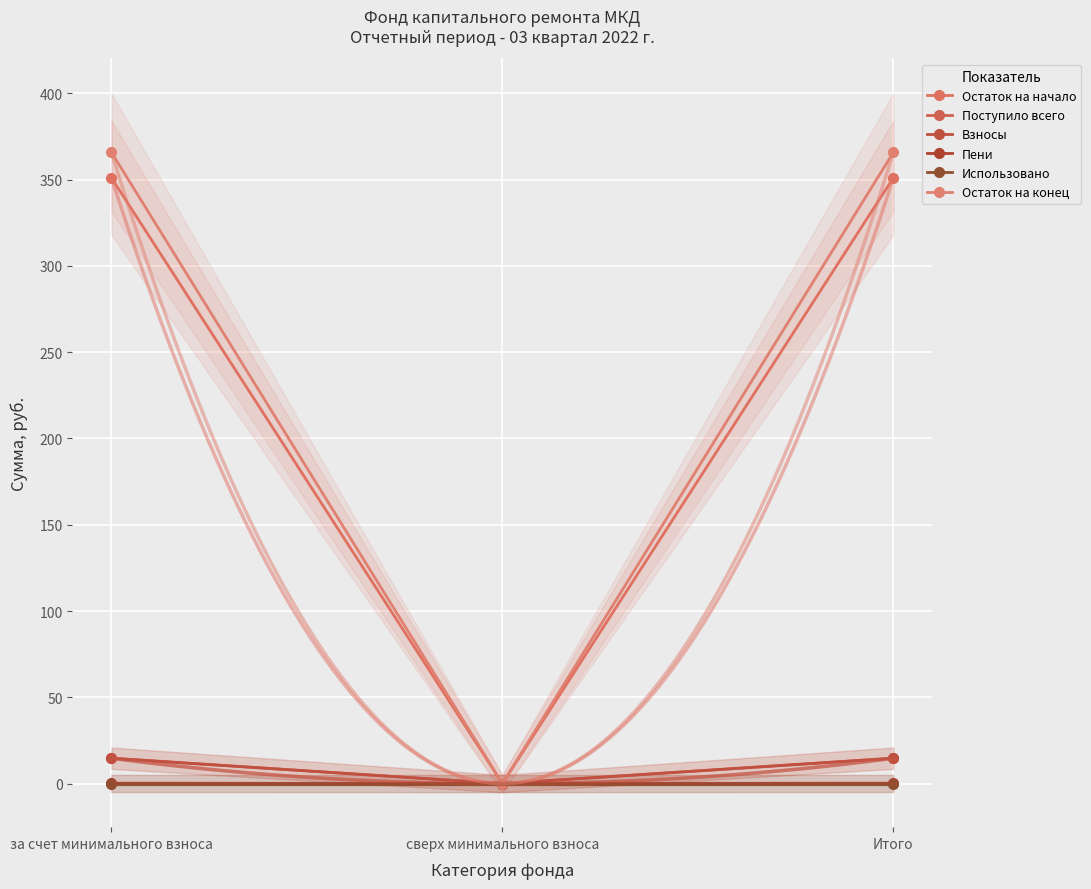

Reading left to right, transcribe all the data shown in this chart.

Остаток на начало: за счет минимального взноса=351.1	сверх минимального взноса=0.0	Итого=351.1
Поступило всего: за счет минимального взноса=14.8	сверх минимального взноса=0.0	Итого=14.8
Взносы: за счет минимального взноса=14.7	сверх минимального взноса=0.0	Итого=14.7
Пени: за счет минимального взноса=0.1	сверх минимального взноса=0.0	Итого=0.1
Использовано: за счет минимального взноса=0.0	сверх минимального взноса=0.0	Итого=0.0
Остаток на конец: за счет минимального взноса=365.8	сверх минимального взноса=0.0	Итого=365.8